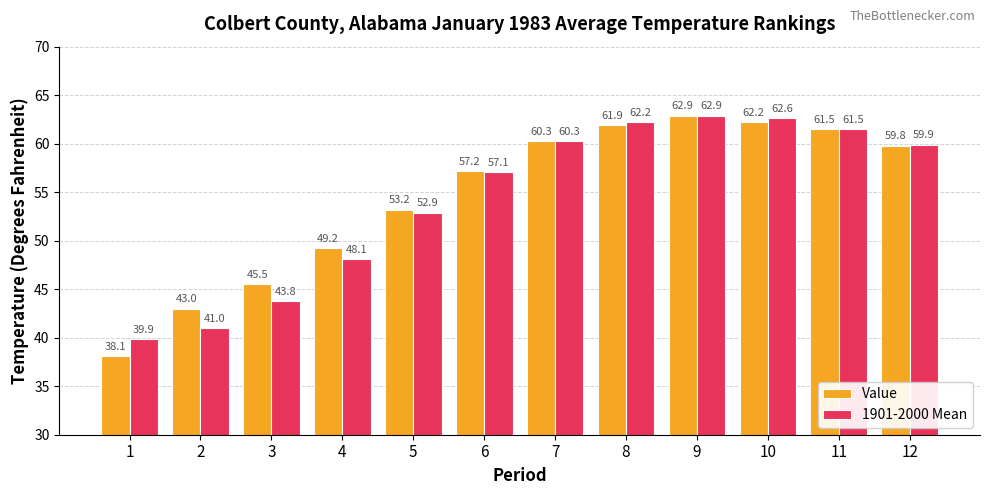

Rank the series by their average value, from highest to lowest.

Value, 1901-2000 Mean